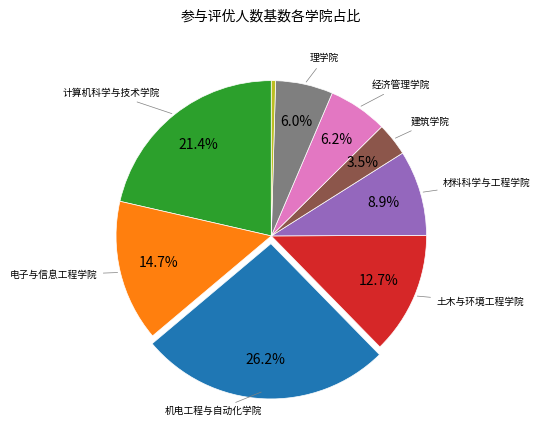

Is there any slice that represents more than half of the pie?

No